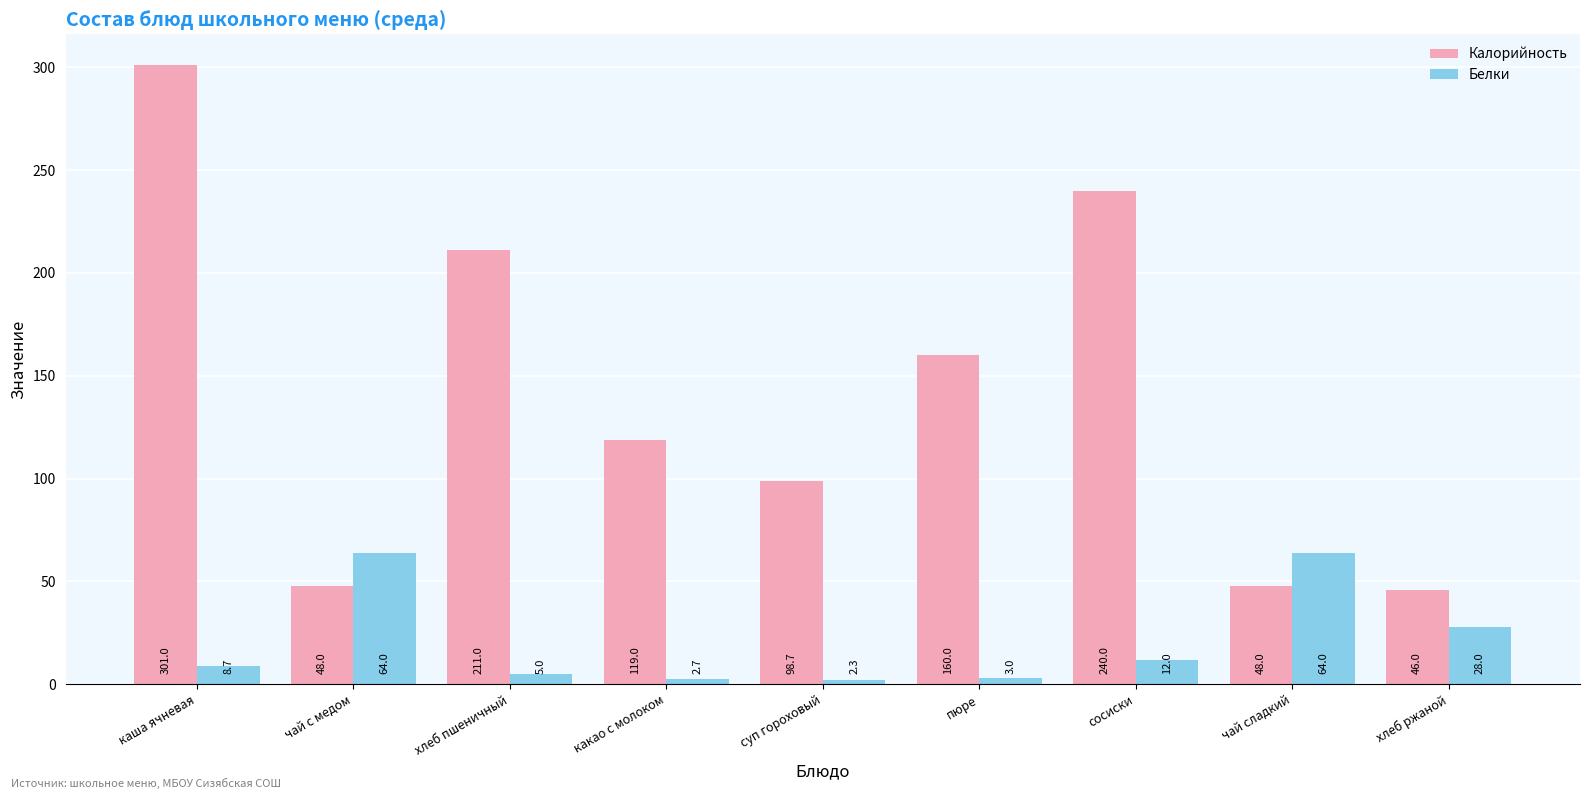

How many series are shown in this chart?

2